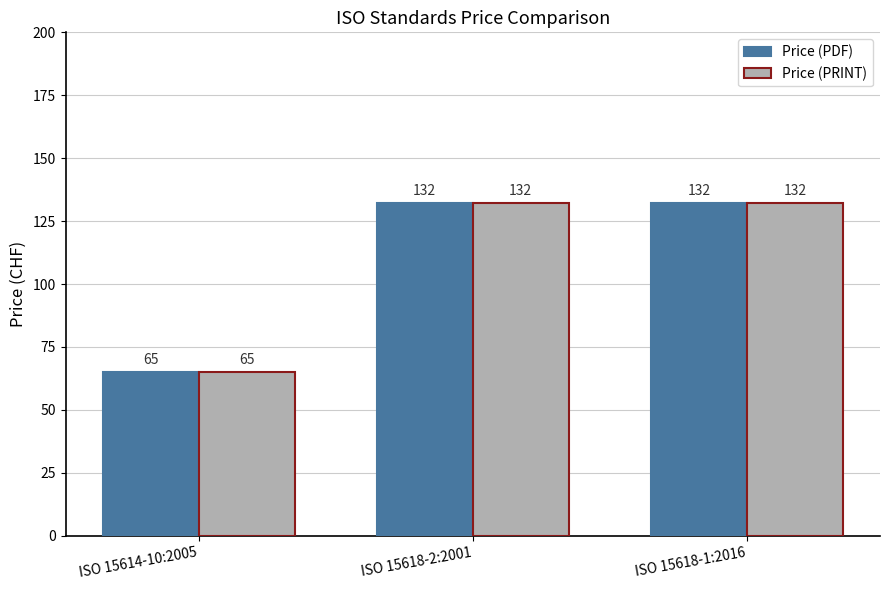

What are all the series names shown in the legend?

Price (PDF), Price (PRINT)